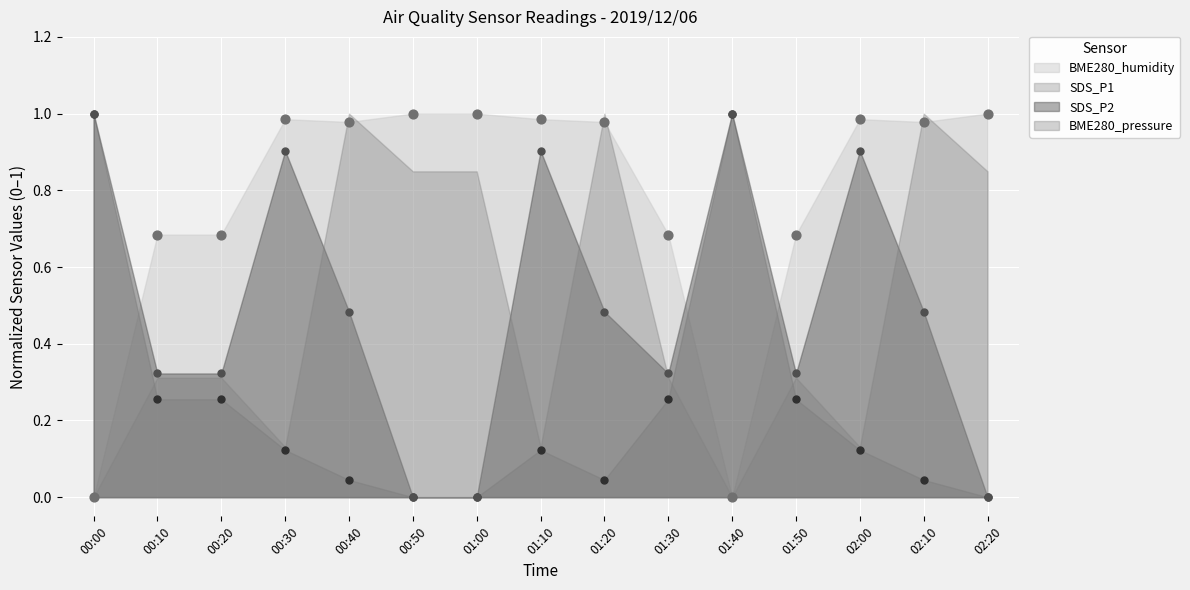

At how many categories does at least one series exceed 0?

15